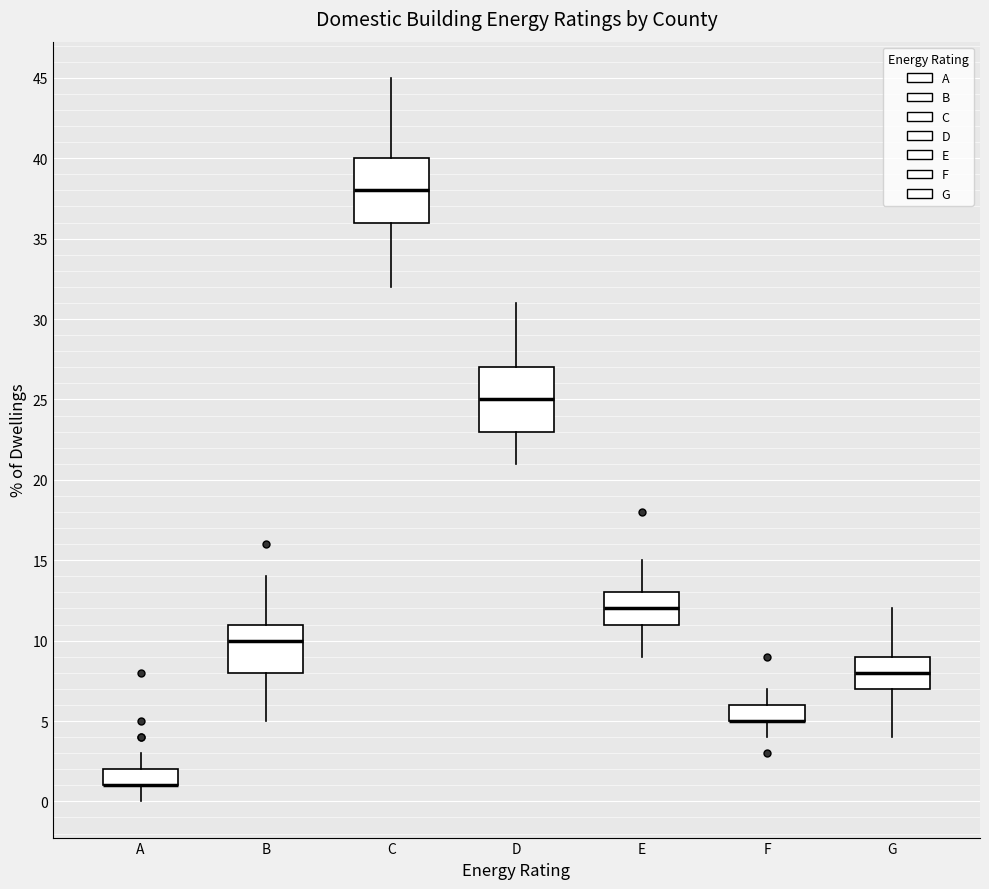

Where does the median line of the box for E sit on the y-axis? The values are not printed on the chart, so give them approximately, as read against the axis.

12